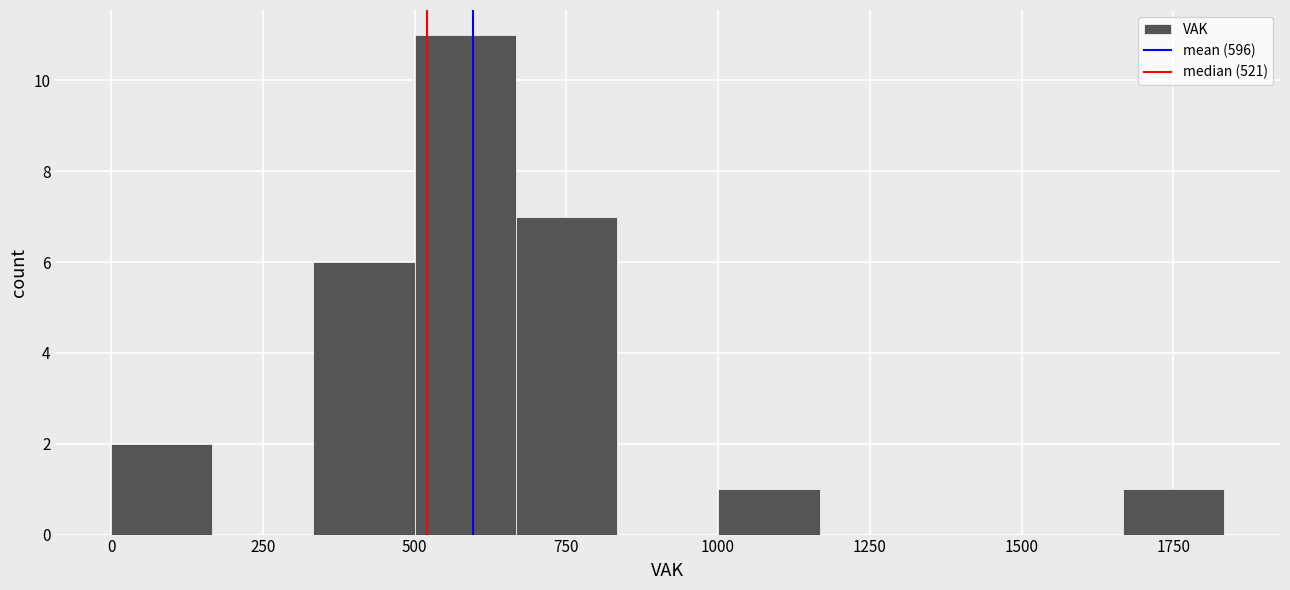

Around what value on the x-axis is the tallest bar? Give the approximate position of its centre, as read against the axis.

600